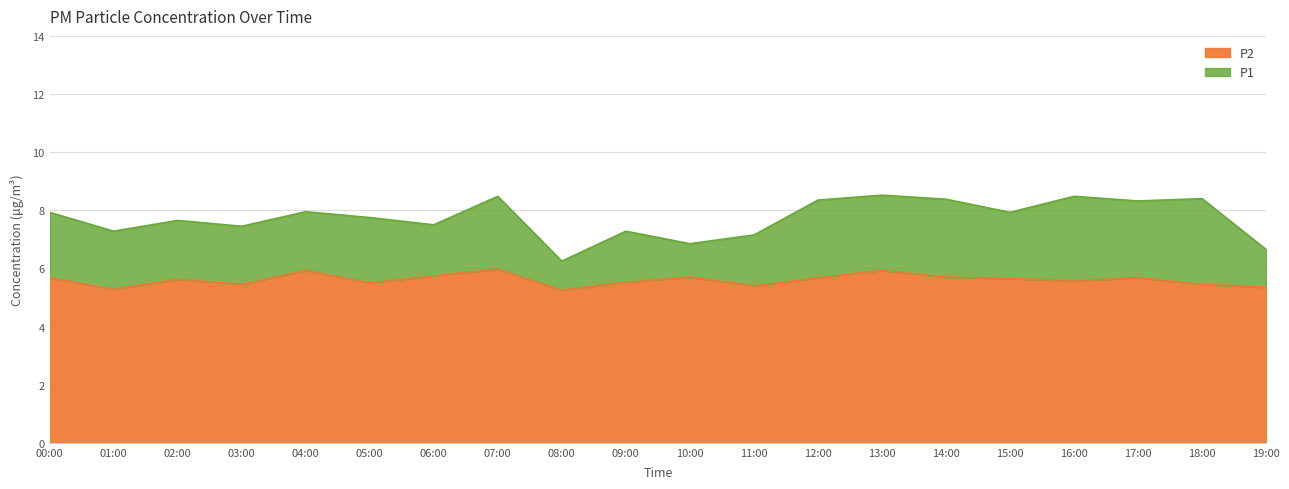

Rank the series at 08:00 from lowest to highest value.

P2, P1